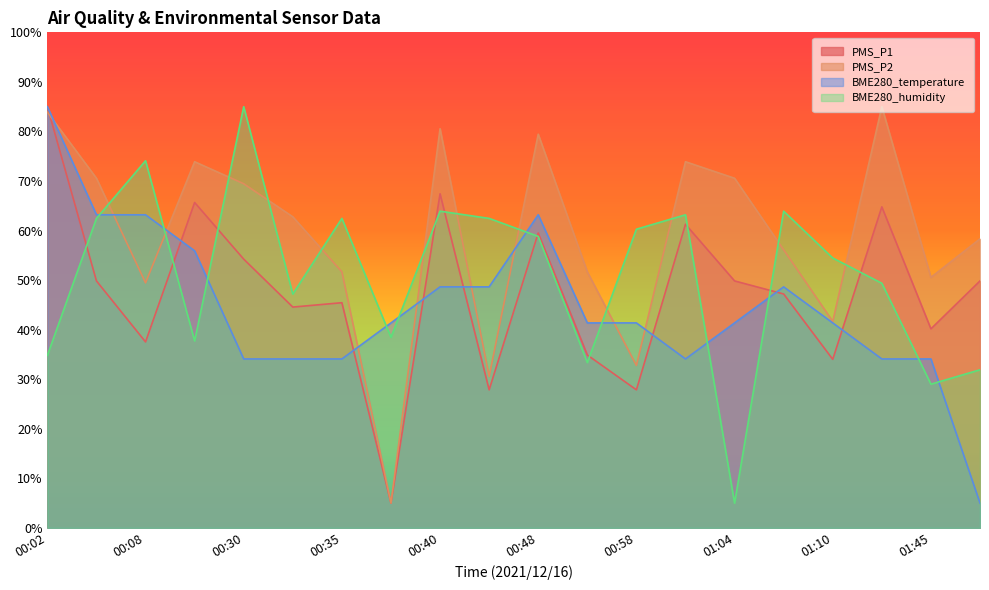

Which series has the largest total across all categories?

PMS_P2